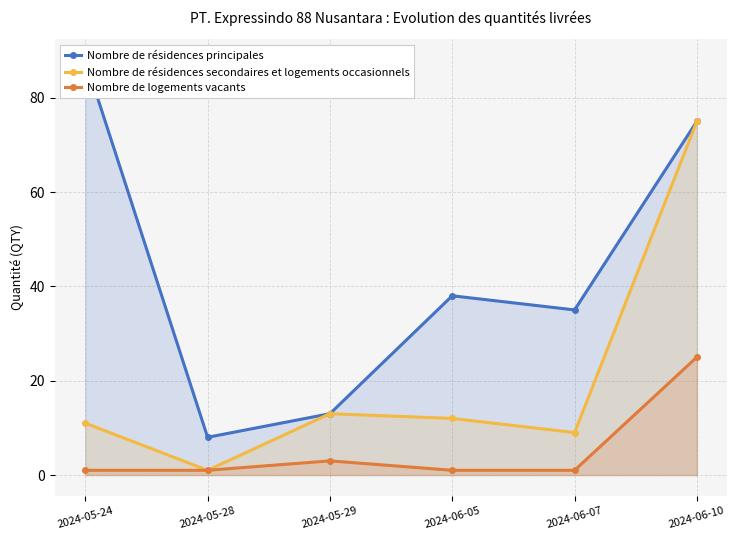

How many interior local peaks does the Nombre de logements vacants series have?

1